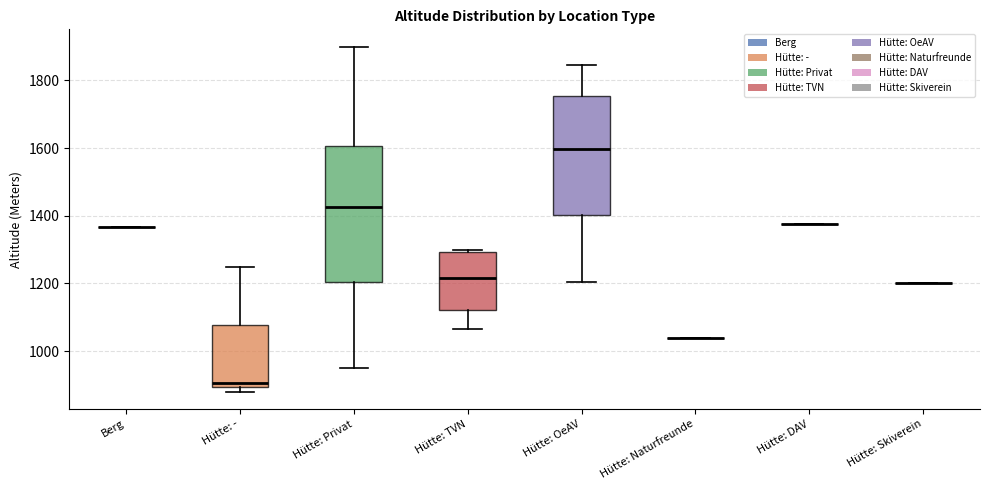

Reading left to right, read every box against the y-axis: the position of its median line, the range the box covers, and the ends of its whiskers. The values are not printed on the chart, so give them approximately, as read against the axis.

Berg: box collapsed to a line at 1360, whiskers 1360 to 1360
Hütte: -: median 900 (just above the box's lower edge), box 900 to 1080, whiskers 880 to 1260
Hütte: Privat: median 1420, box 1200 to 1600, whiskers 960 to 1900
Hütte: TVN: median 1220, box 1120 to 1300, whiskers 1060 to 1300
Hütte: OeAV: median 1600, box 1400 to 1760, whiskers 1200 to 1840
Hütte: Naturfreunde: box collapsed to a line at 1040, whiskers 1040 to 1040
Hütte: DAV: box collapsed to a line at 1380, whiskers 1380 to 1380
Hütte: Skiverein: box collapsed to a line at 1200, whiskers 1200 to 1200